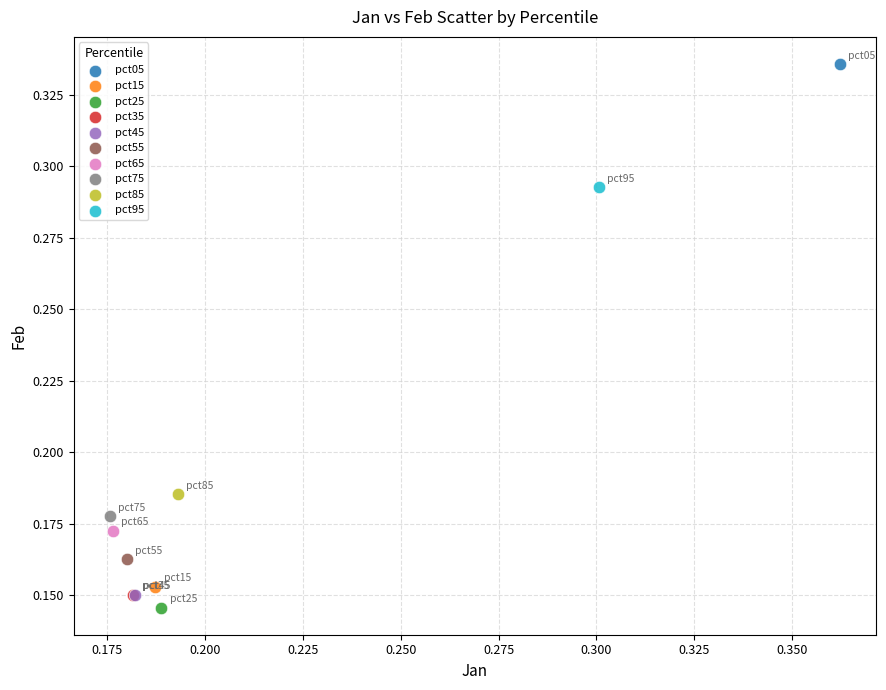

What are all the series names shown in the legend?

pct05, pct15, pct25, pct35, pct45, pct55, pct65, pct75, pct85, pct95